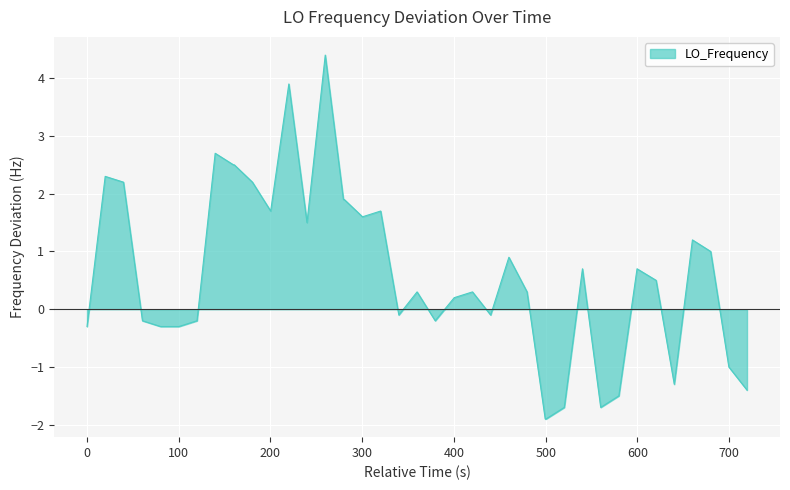

True or false: the data has more than 1 interior local peaks.

True